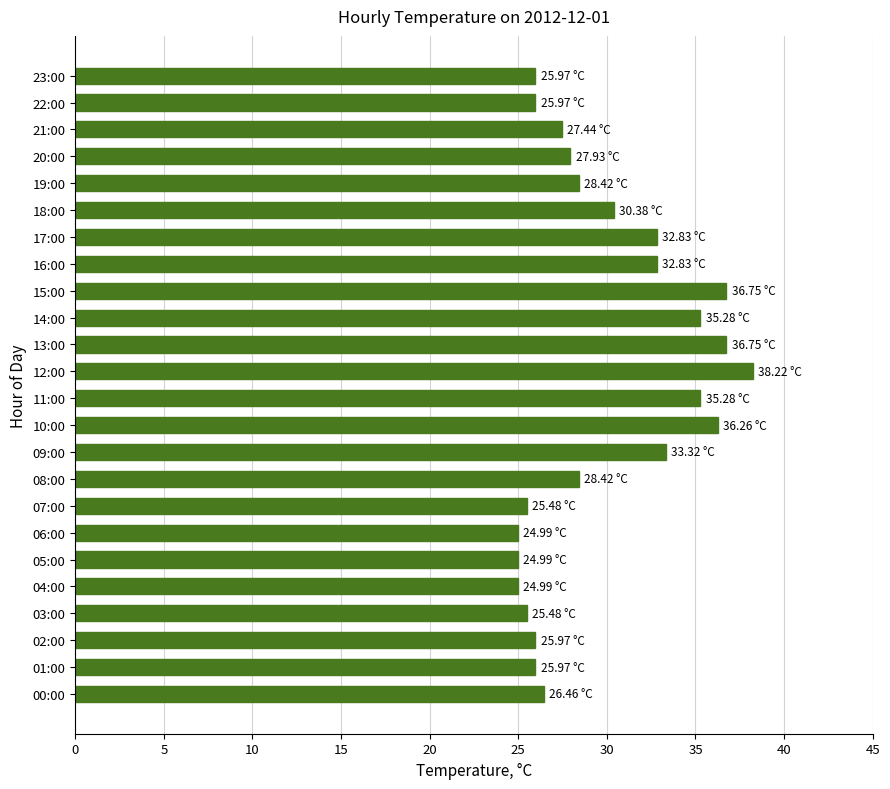

What is the change in value from 15:00 to 20:00?

-8.8